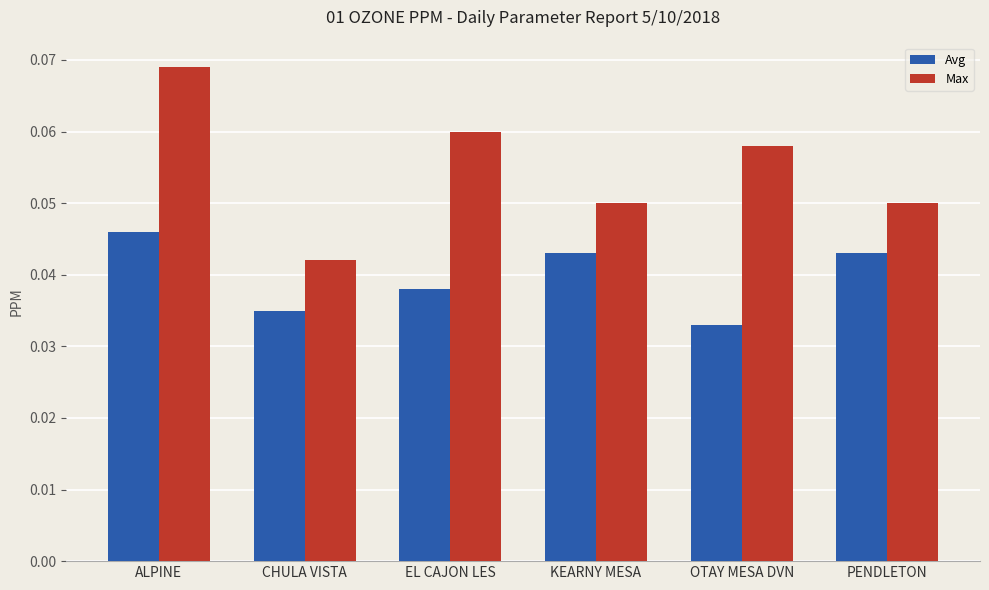

The Avg series shows 0.1 at KEARNY MESA. True or false?

False